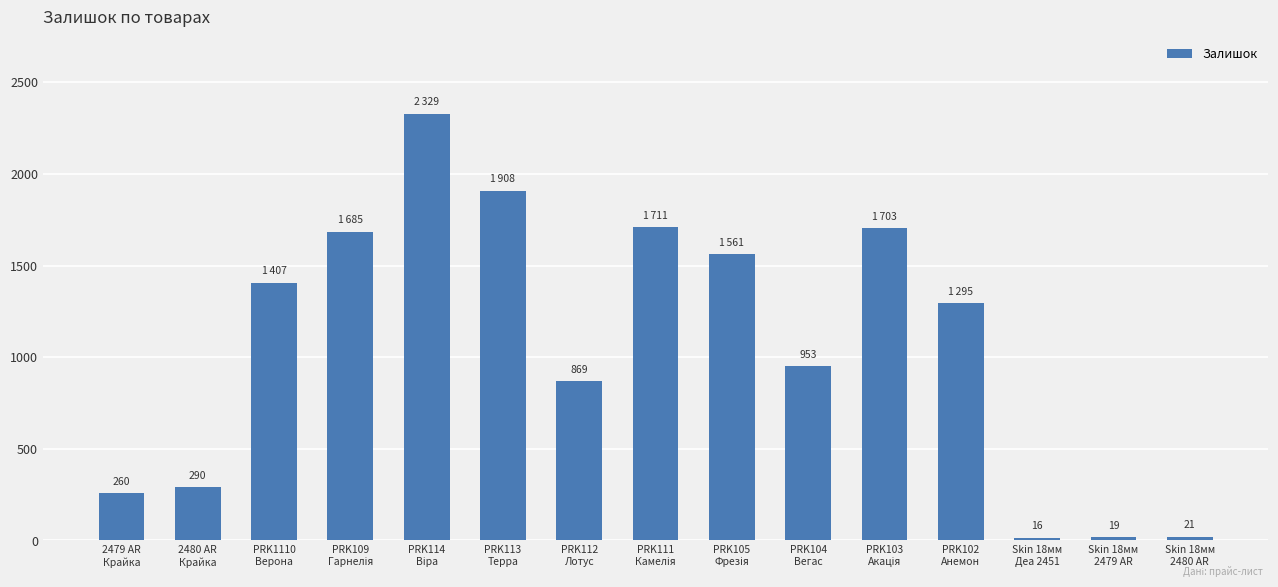

At which label is the value closest to 1172?

PRK102
Анемон